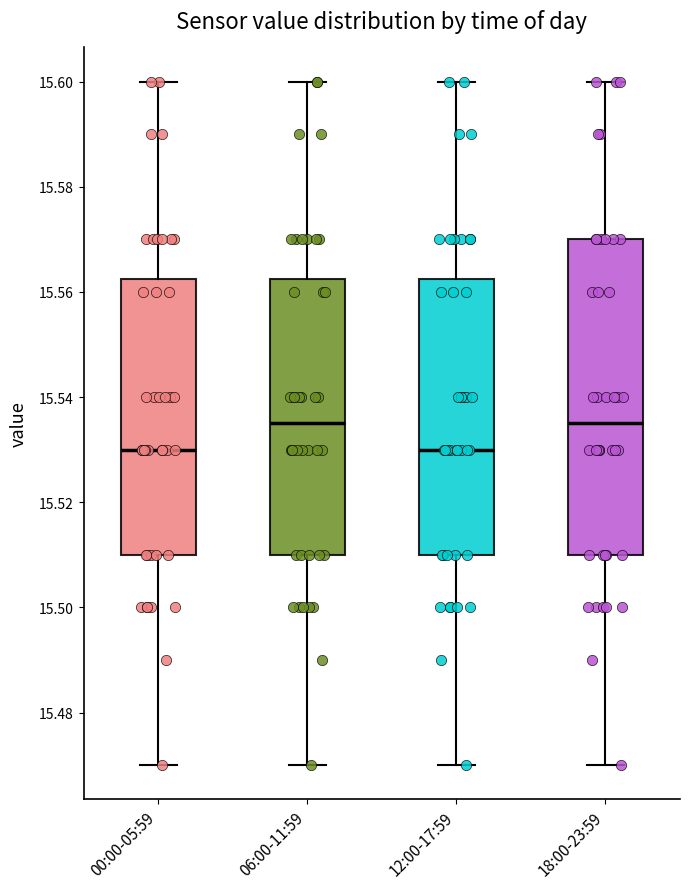

Reading left to right, transcribe this box plot: for each box, give where its median line is, the range the box spans, and where its two whiskers end, as read against the y-axis. The values are not printed on the chart, so give them approximately, as read against the axis.

00:00-05:59: median 15.530, box 15.510 to 15.562, whiskers 15.470 to 15.600
06:00-11:59: median 15.536, box 15.510 to 15.562, whiskers 15.470 to 15.600
12:00-17:59: median 15.530, box 15.510 to 15.562, whiskers 15.470 to 15.600
18:00-23:59: median 15.536, box 15.510 to 15.570, whiskers 15.470 to 15.600